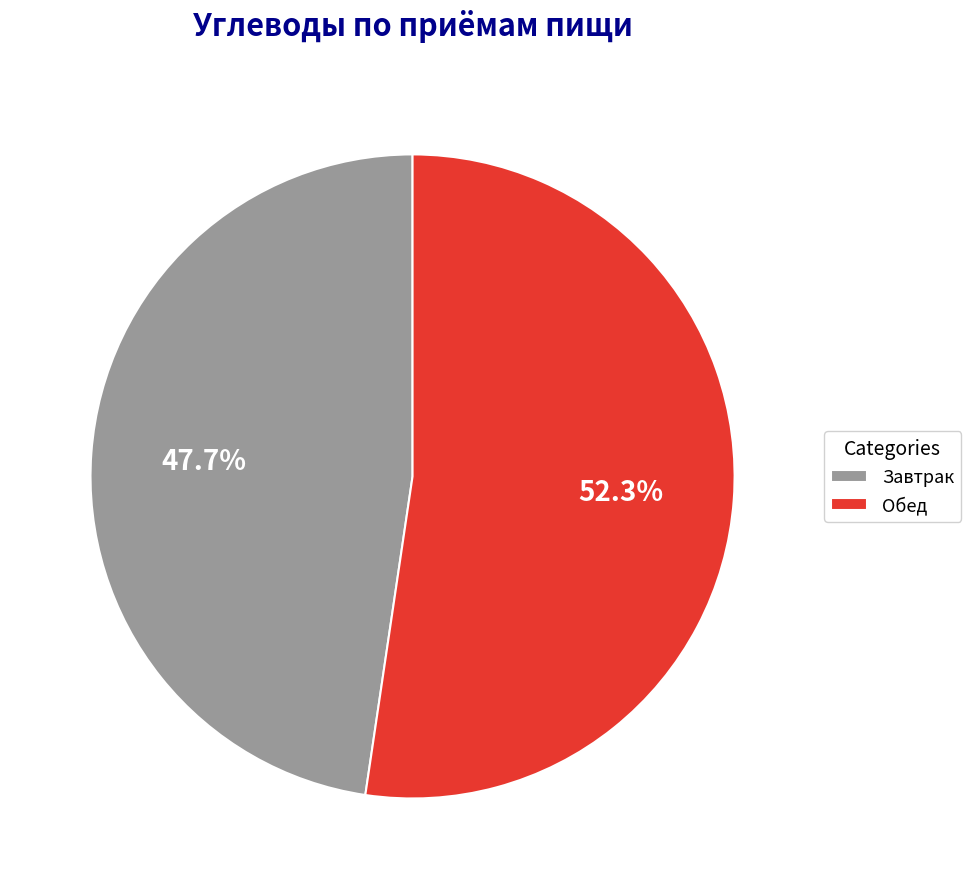

Which slice is the largest?

Обед